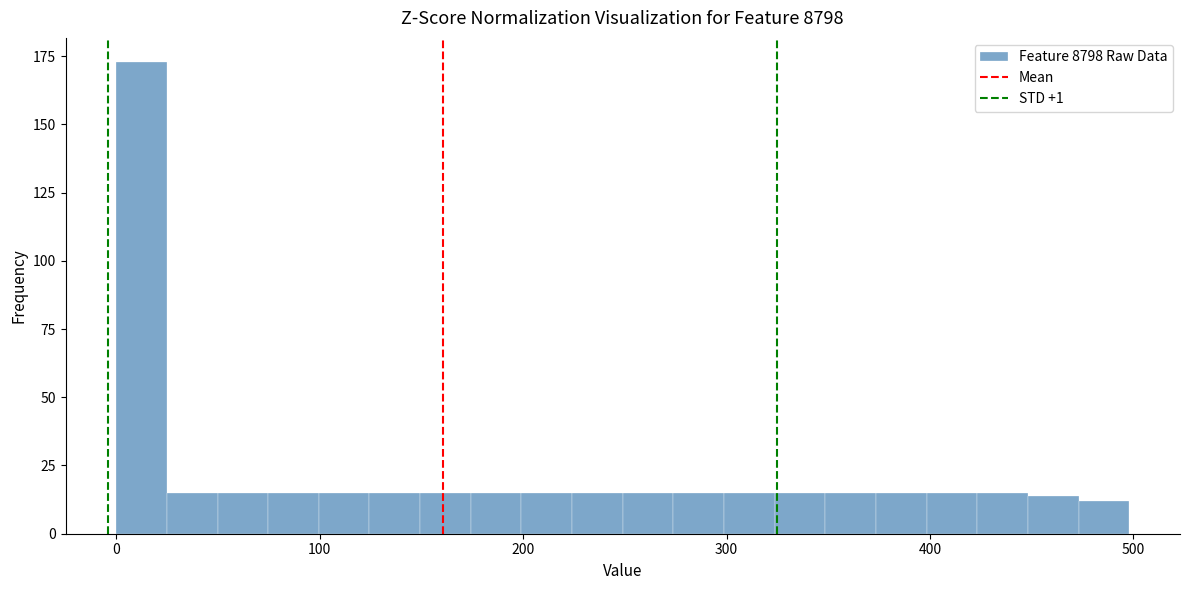

Around what value on the x-axis is the tallest bar? Give the approximate position of its centre, as read against the axis.

10